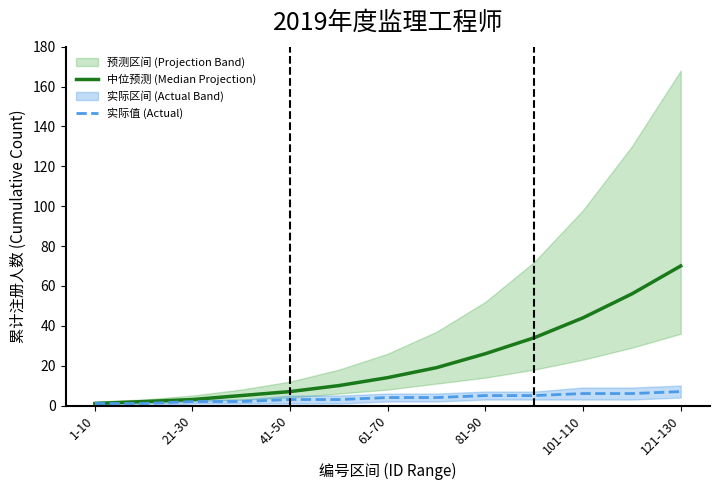

What is the maximum value for 实际值 (Actual)?

7